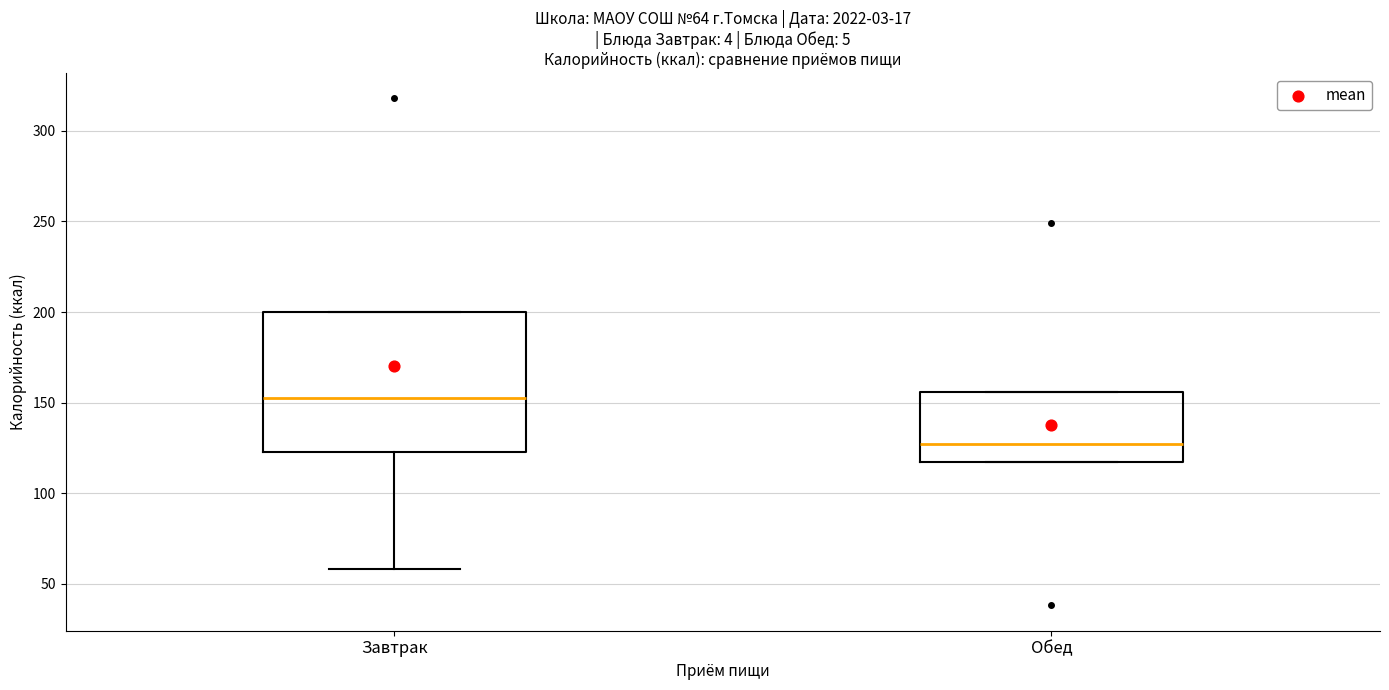

Which box has the lowest median line?

Обед